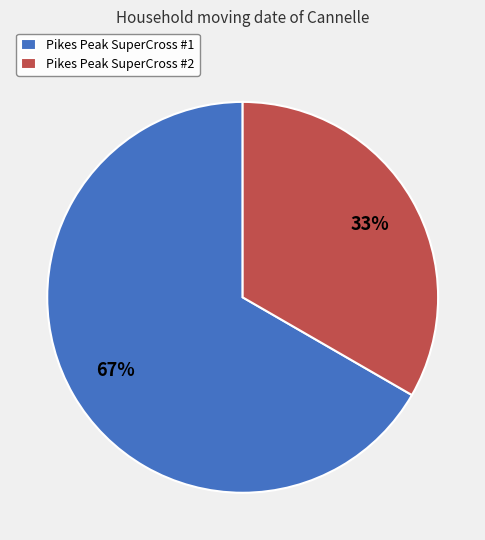

Does any single category account for the majority?

Yes